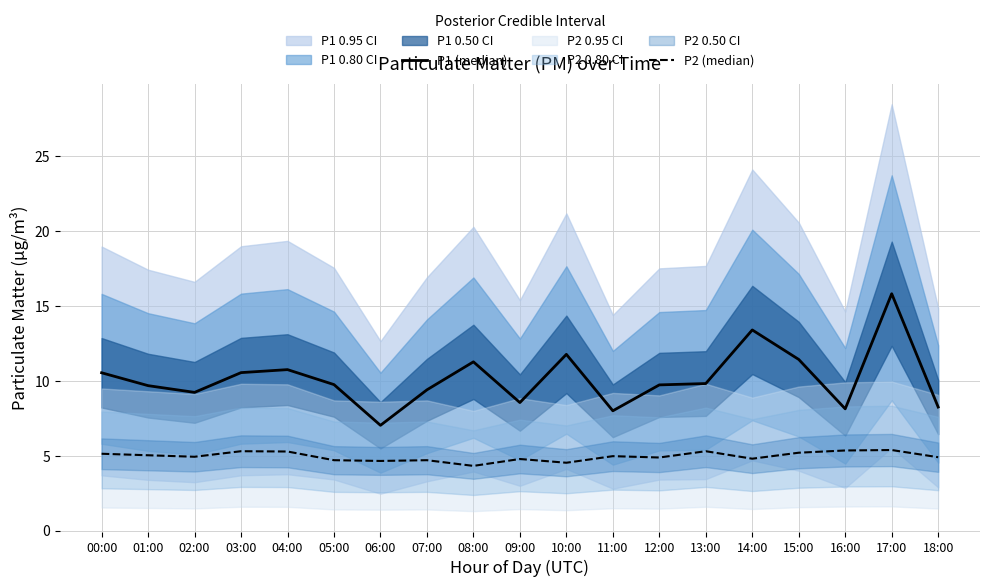

Reading left to right, transcribe all the data shown in this chart.

P1 (median): 10.5	9.7	9.2	10.6	10.8	9.8	7.0	9.4	11.3	8.6	11.8	8.0	9.7	9.8	13.4	11.4	8.1	15.8	8.2
P2 (median): 5.1	5.0	4.9	5.3	5.3	4.7	4.7	4.7	4.3	4.8	4.5	5.0	4.9	5.3	4.8	5.2	5.3	5.4	4.9